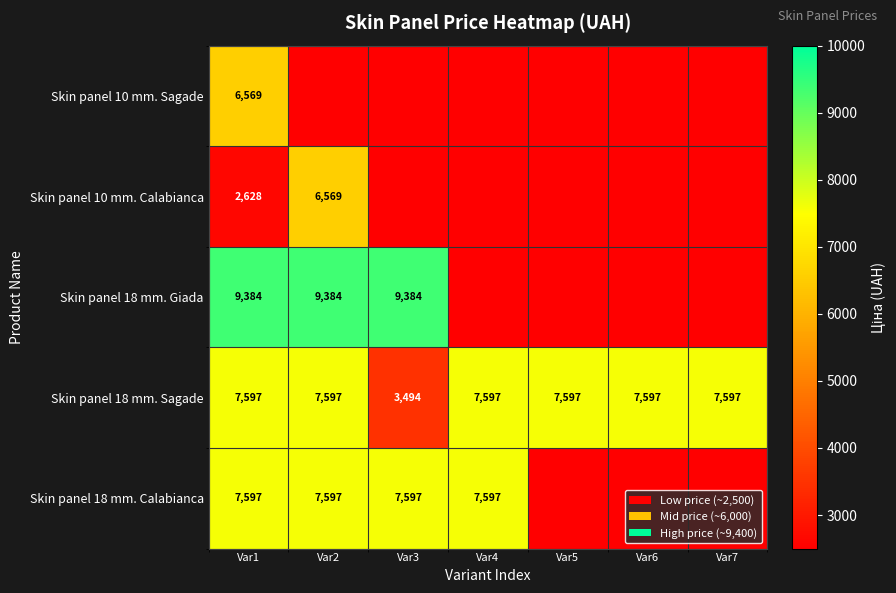

What is the total value across all series at Var1?

33775